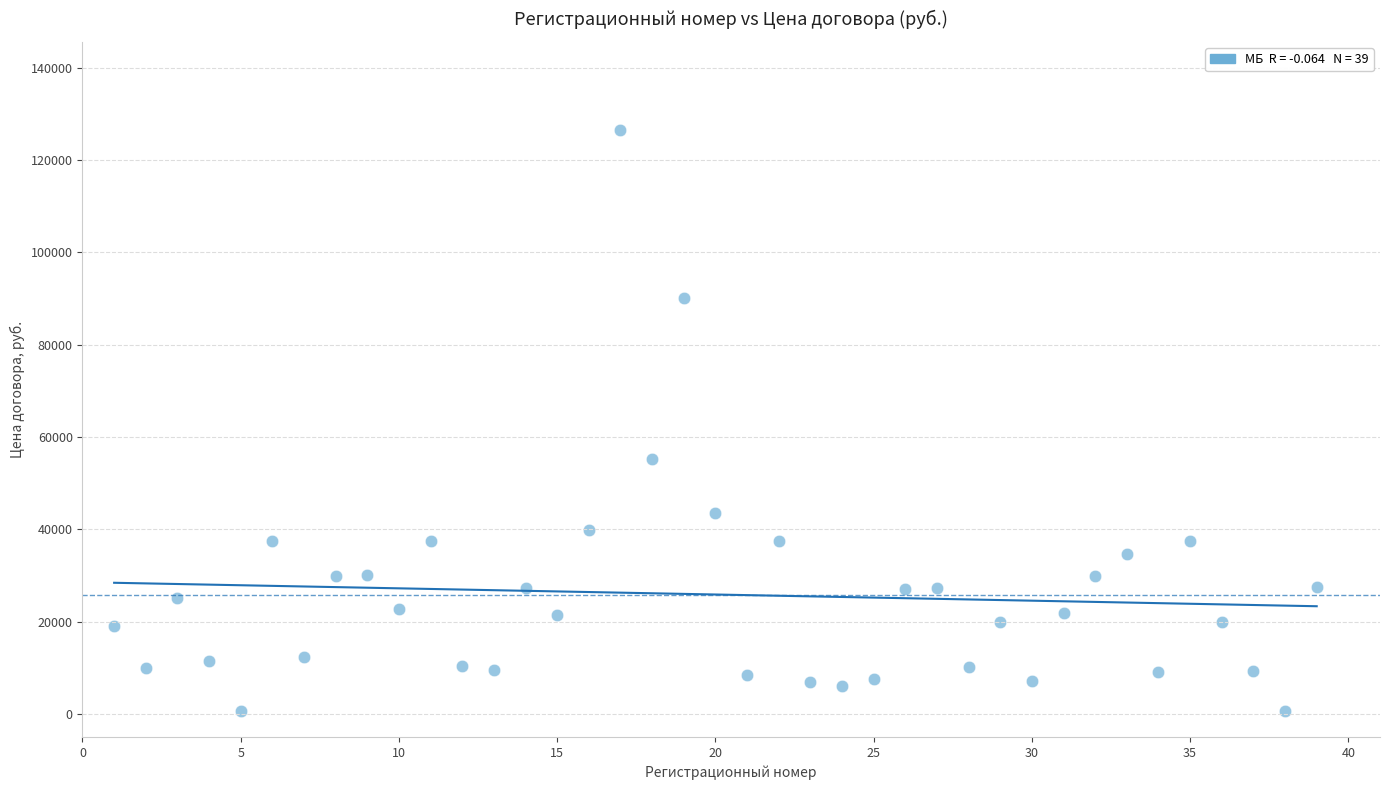

What Y value in the scatter plot is closest to 63602?

55360.0